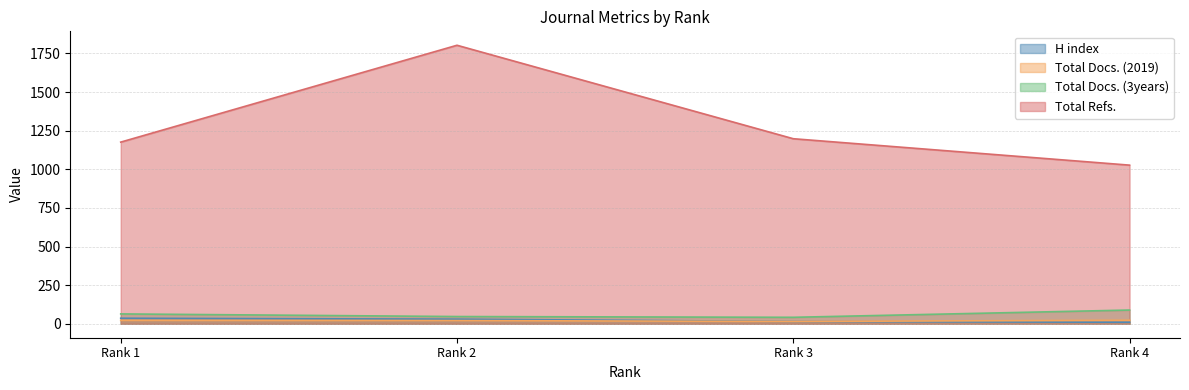

How many data points in H index are less than 30?

2